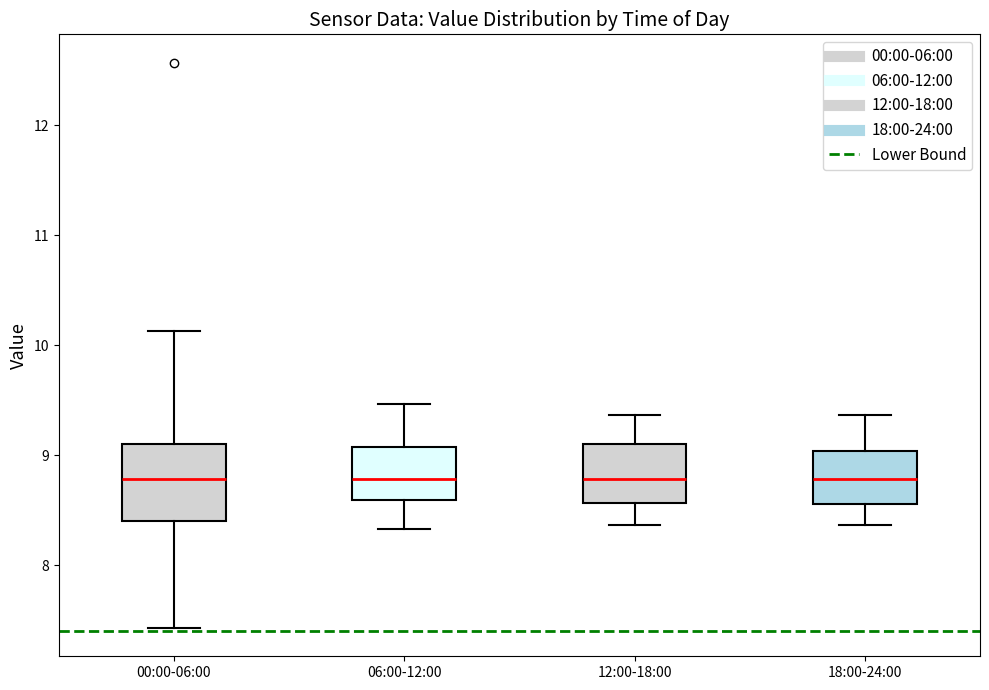

Which box is the tallest, from its lower edge to its upper edge?

00:00-06:00